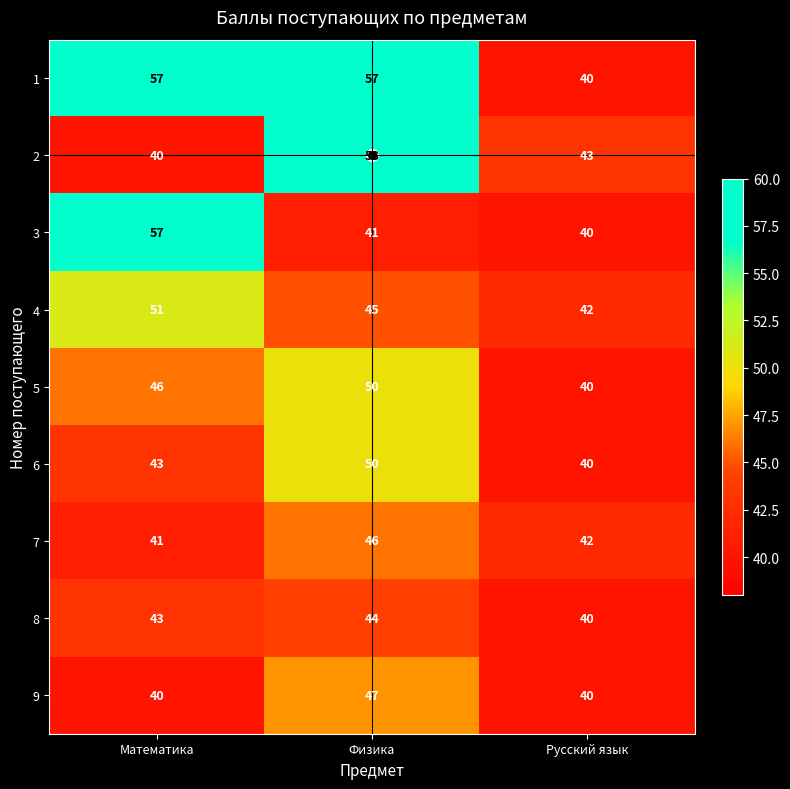

What is the maximum value shown in the chart?

58